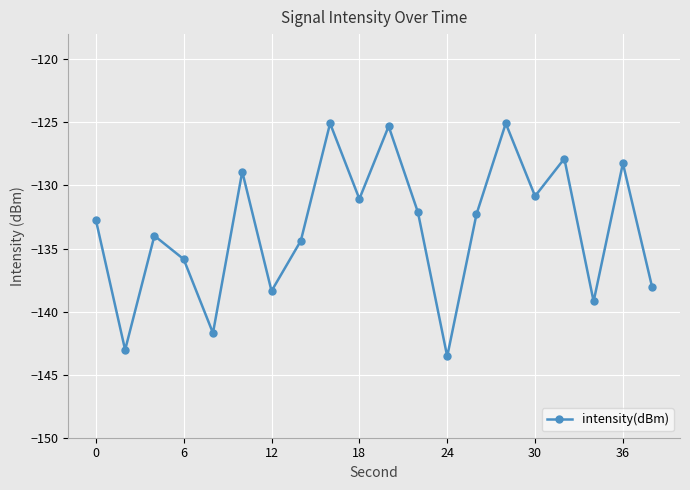

How many points are higher than both their immediate neighbors (excluding endpoints)?

7